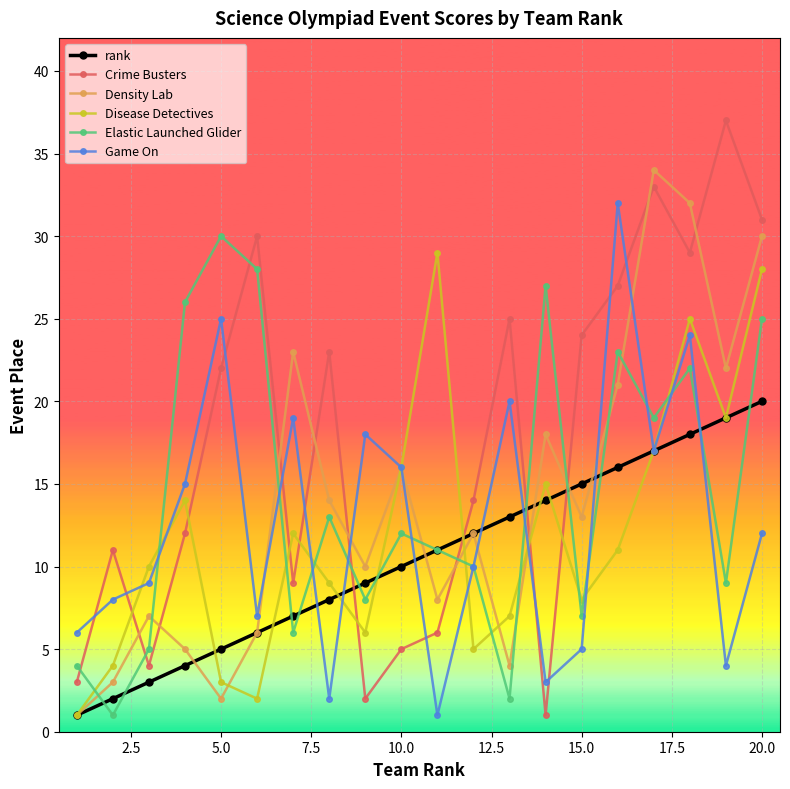

Which series has the largest range (max minus min)?

Crime Busters